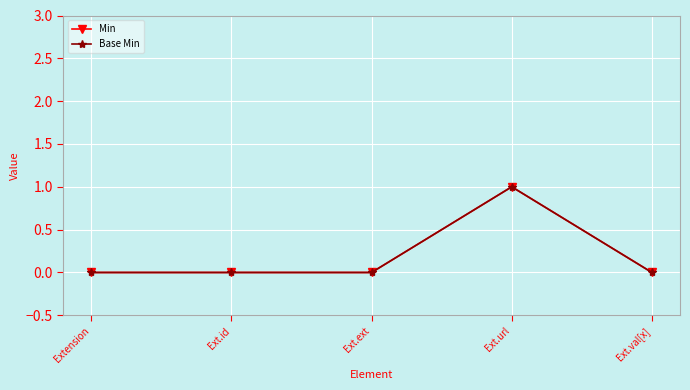

The Base Min series shows 0 at Extension. True or false?

True